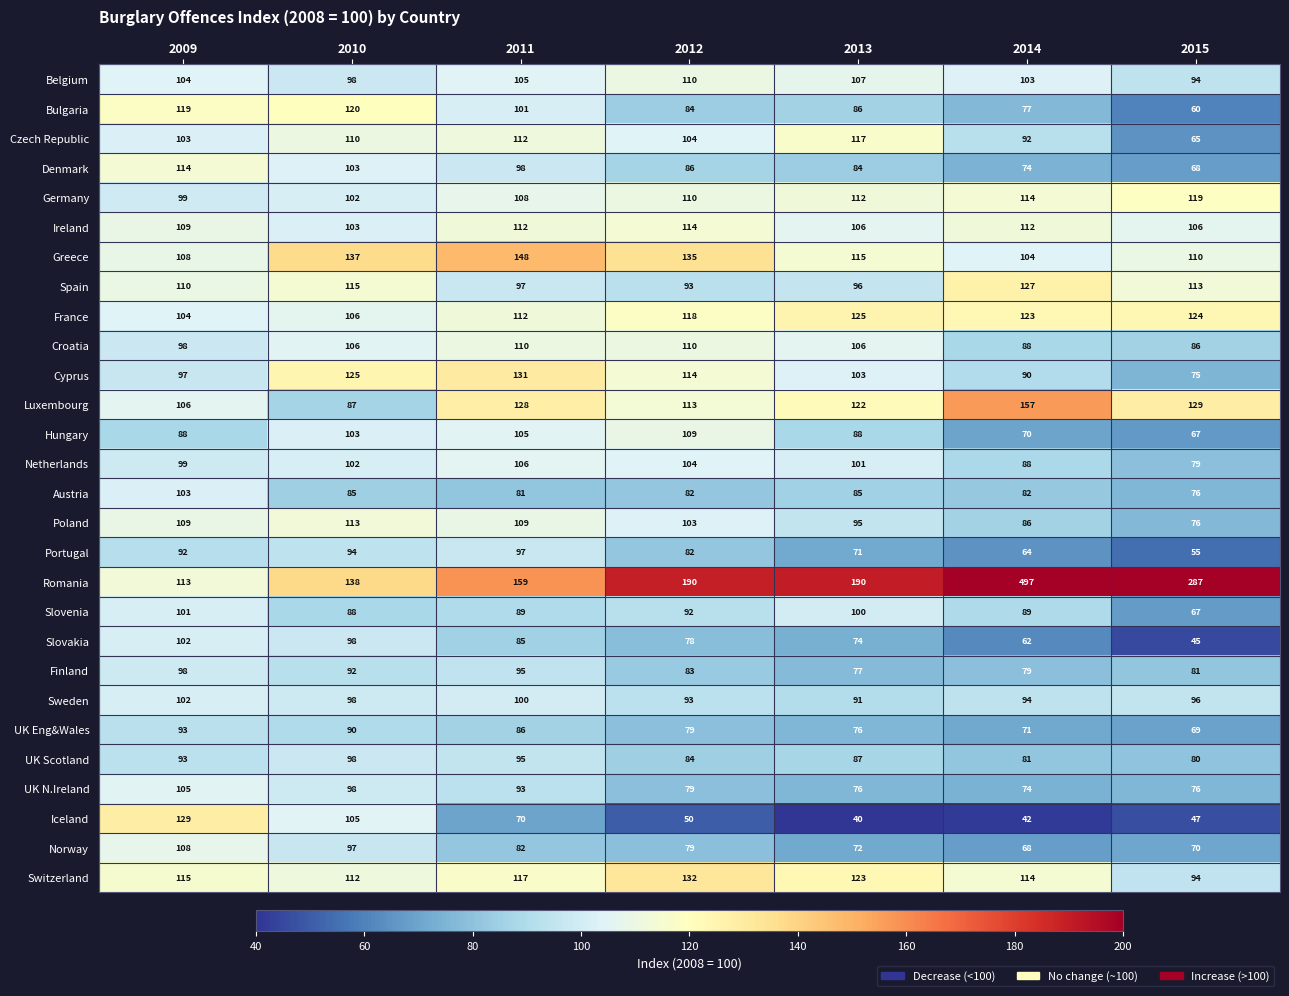

Rank the categories by Czech Republic value from highest to lowest.

2013, 2011, 2010, 2012, 2009, 2014, 2015